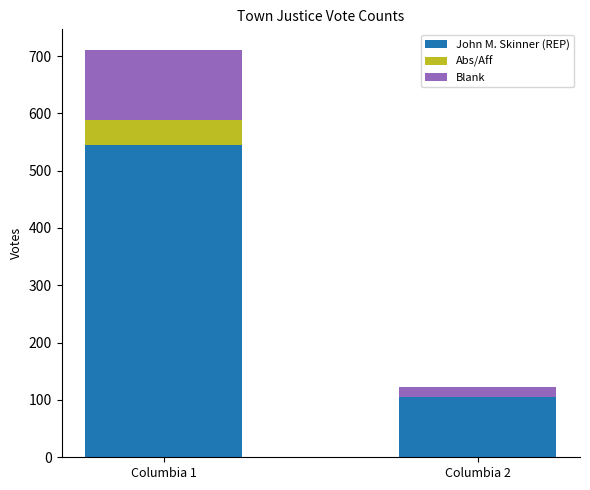

Reading left to right, transcribe the values for John M. Skinner (REP).

Columbia 1=545	Columbia 2=105